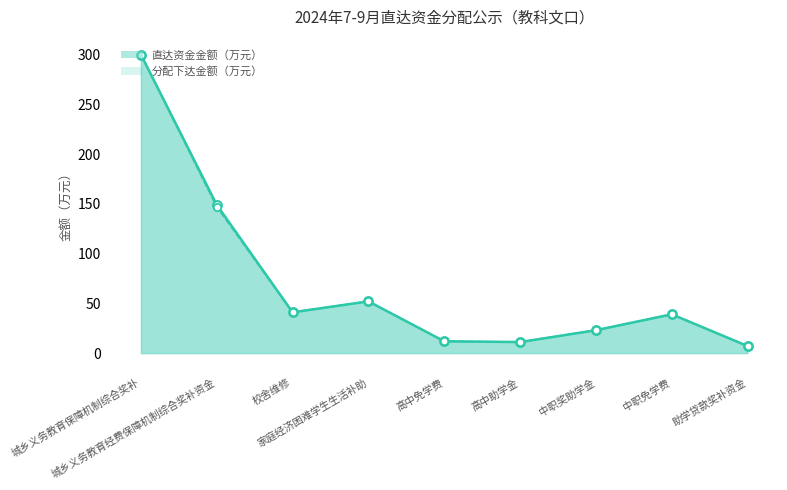

Which series has the largest total across all categories?

直达资金金额（万元）